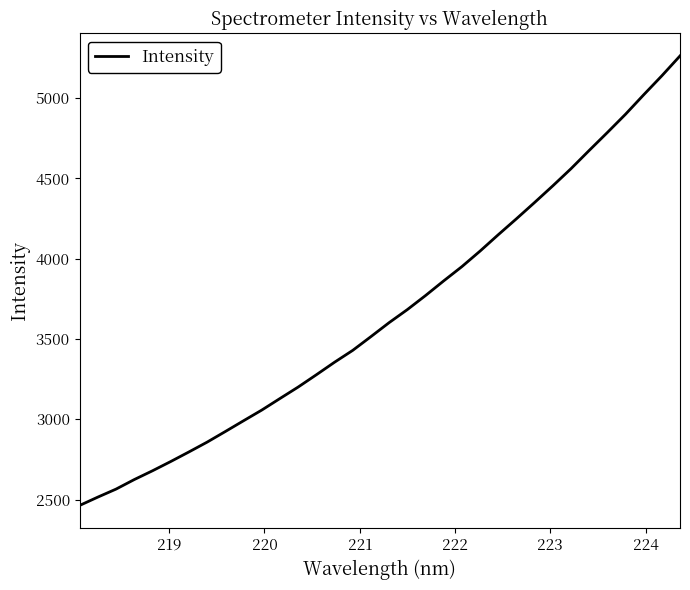

What is the maximum value shown in the chart?

5262.5